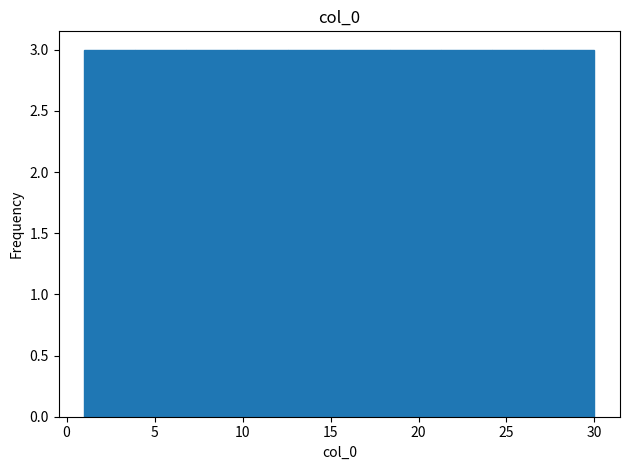

Reading left to right, list every bar in this chart as the range it spans on the x-axis followed by its height. Neither the bar edges nor the heights are printed on the chart, so give them approximately, as read against the axes.

1.0 to 3.9: 3
3.9 to 6.8: 3
6.8 to 9.7: 3
9.7 to 12.6: 3
12.6 to 15.5: 3
15.5 to 18.4: 3
18.4 to 21.3: 3
21.3 to 24.2: 3
24.2 to 27.1: 3
27.1 to 30.0: 3